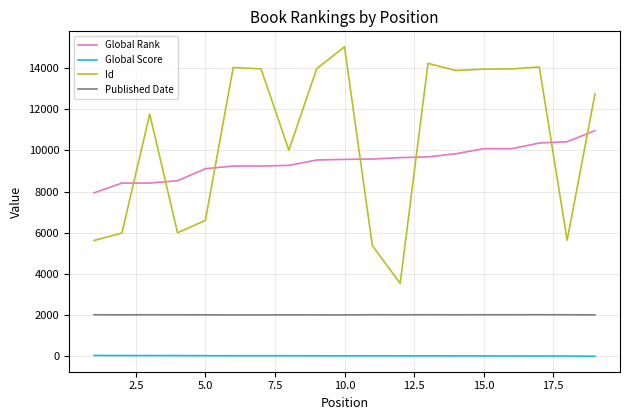

What is the difference between the maximum and minimum values in the Global Rank series?

3020